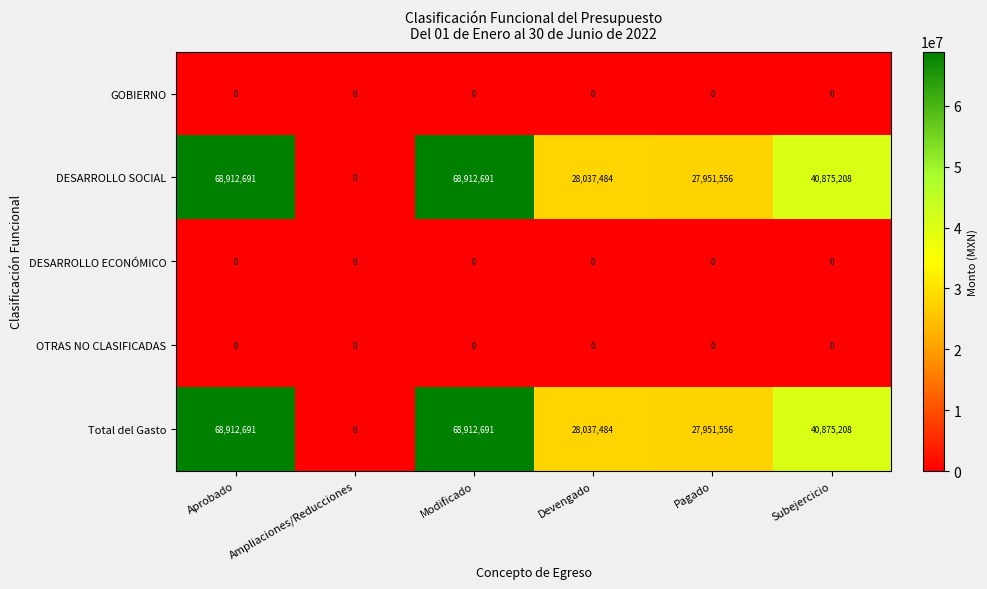

How many distinct data groups are displayed?

5